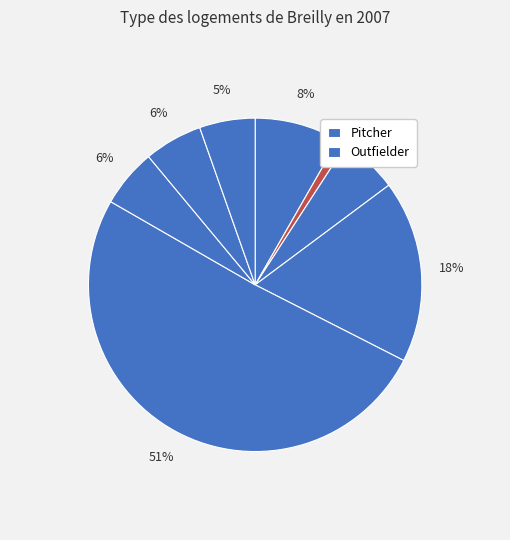

Count the number of slices in the pie.

8